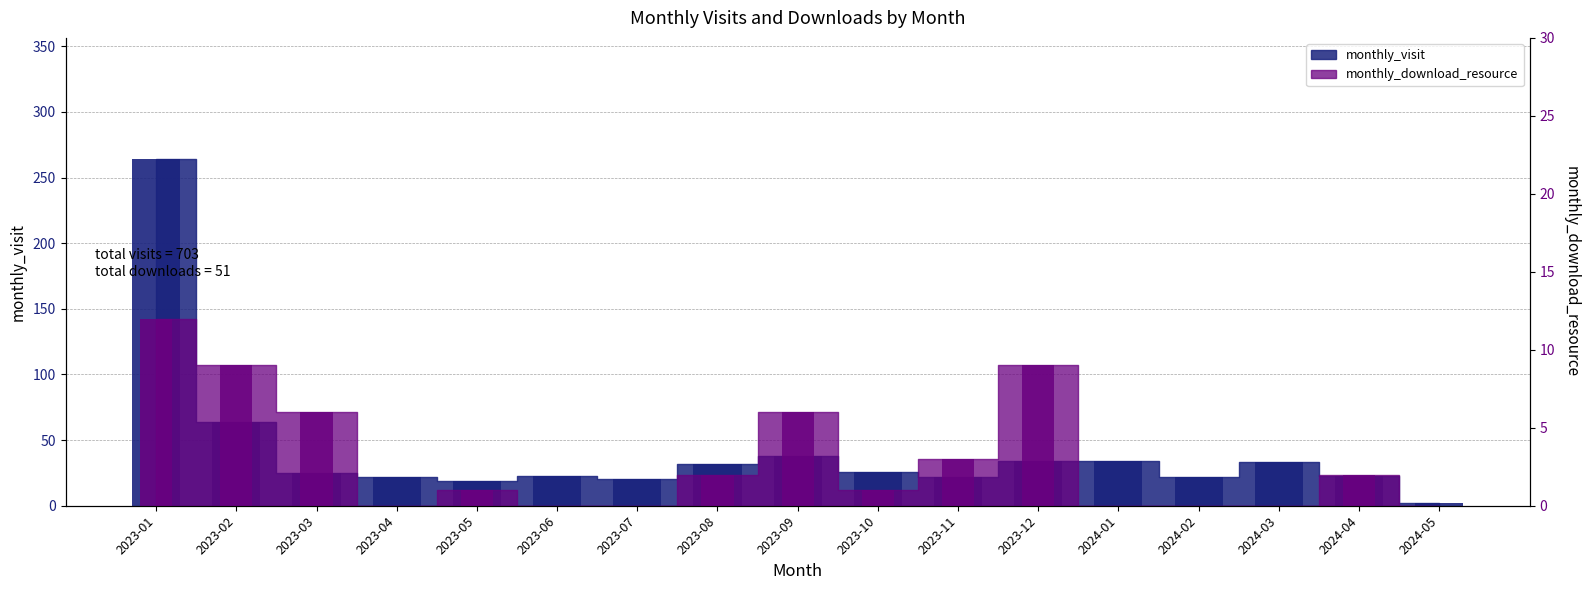

How many series are shown in this chart?

2